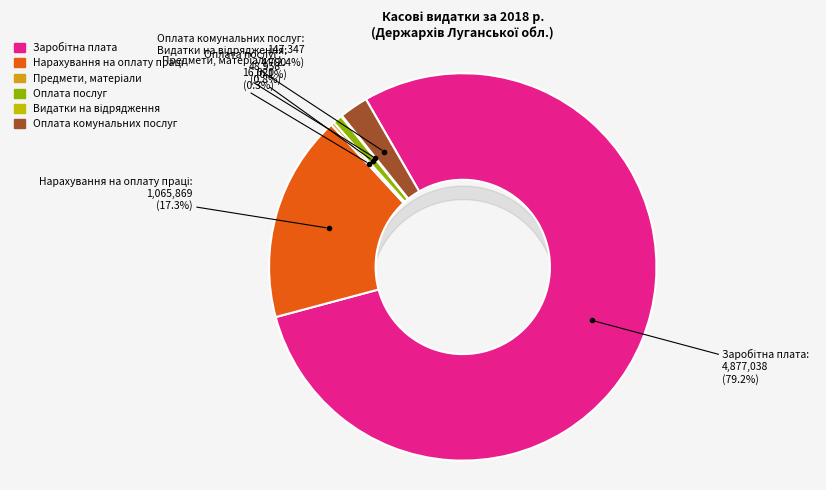

To the nearest percent, what is the difference between the largest and smallest slice percentages?

79%